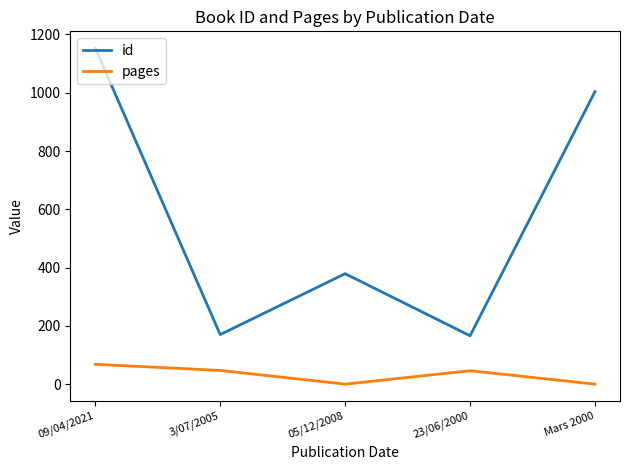

Read the id value at 3/07/2005, to the nearest 100.

200